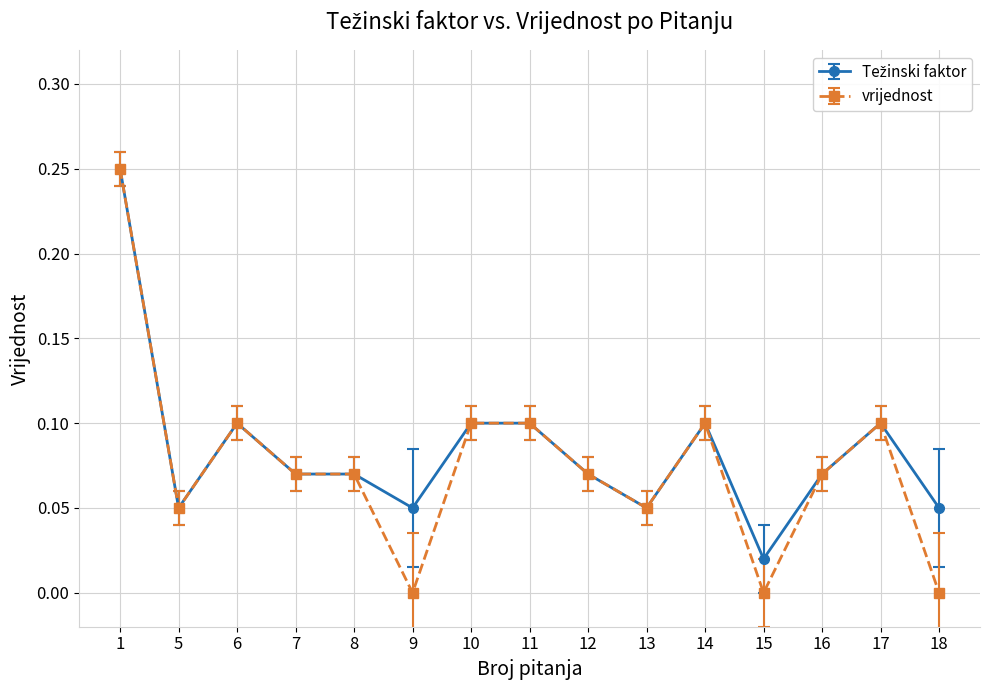

At which category does vrijednost reach its first local valley?

5